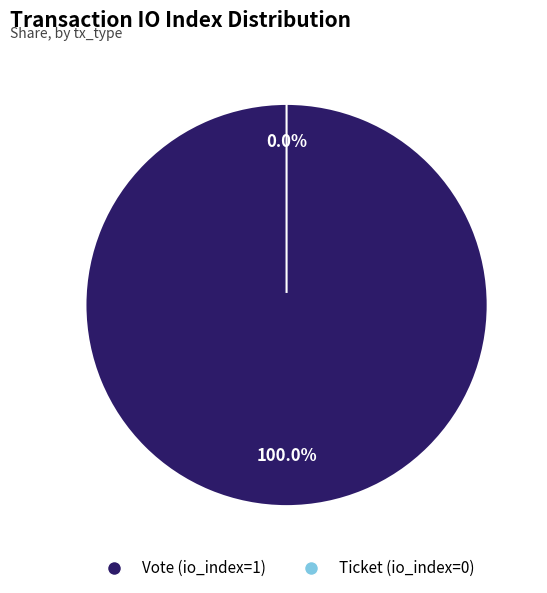

The Ticket (io_index=0) slice represents 0% of the pie. True or false?

True